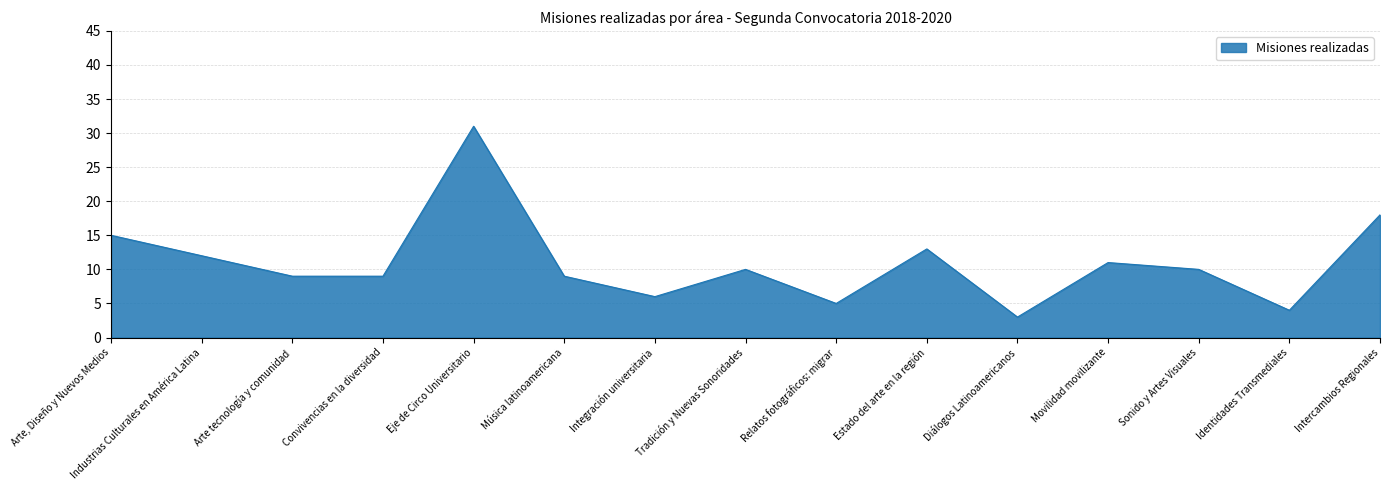

Reading left to right, extract all data points from this chart.

Arte, Diseño y Nuevos Medios=15	Industrias Culturales en América Latina=12	Arte tecnología y comunidad=9	Convivencias en la diversidad=9	Eje de Circo Universitario=31	Música latinoamericana=9	Integración universitaria=6	Tradición y Nuevas Sonoridades=10	Relatos fotográficos: migrar=5	Estado del arte en la región=13	Diálogos Latinoamericanos=3	Movilidad movilizante=11	Sonido y Artes Visuales=10	Identidades Transmediales=4	Intercambios Regionales=18